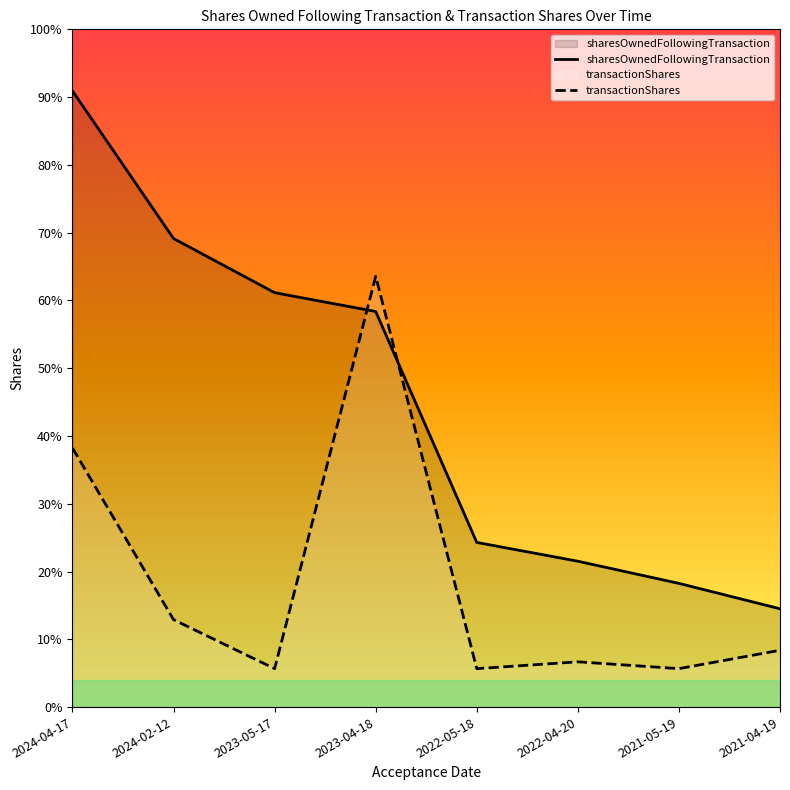

What is the total value across all series at 2022-05-18?

18189